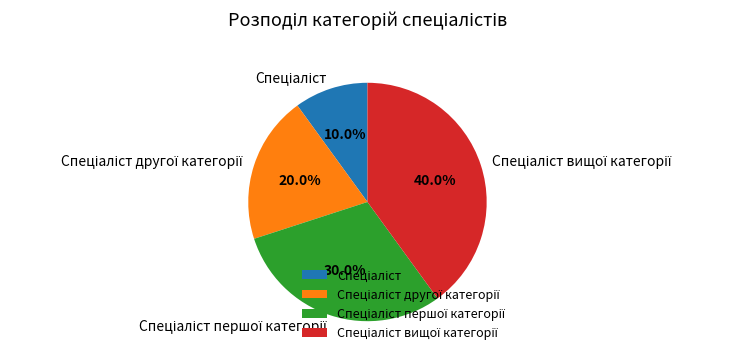

Is there any slice that represents more than half of the pie?

No